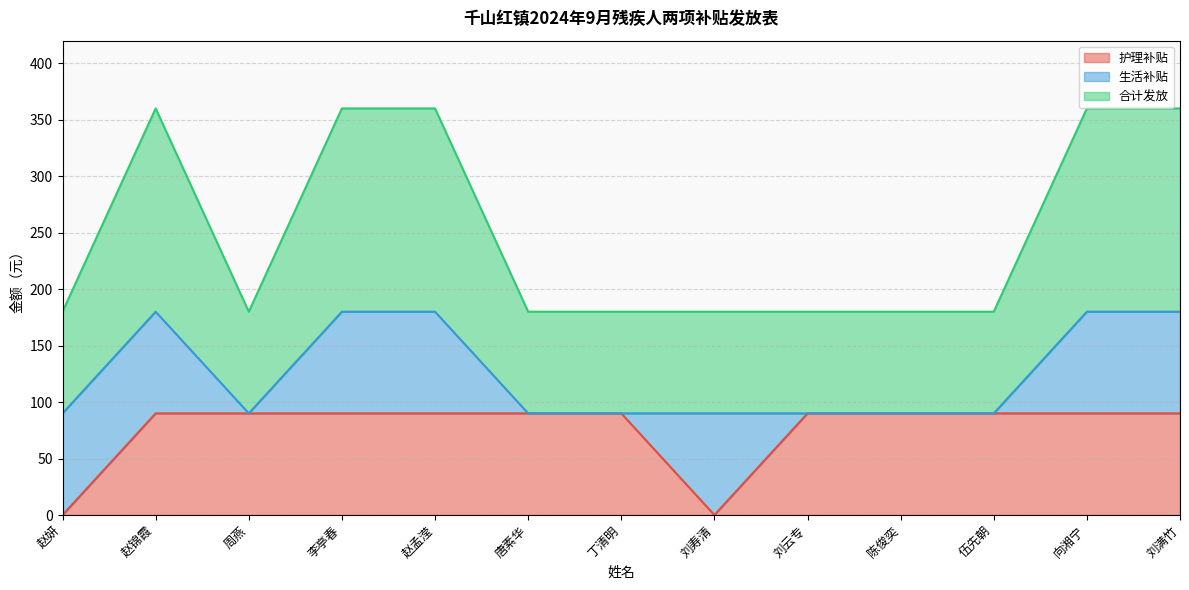

How many interior local valleys does the 合计发放 series have?

1